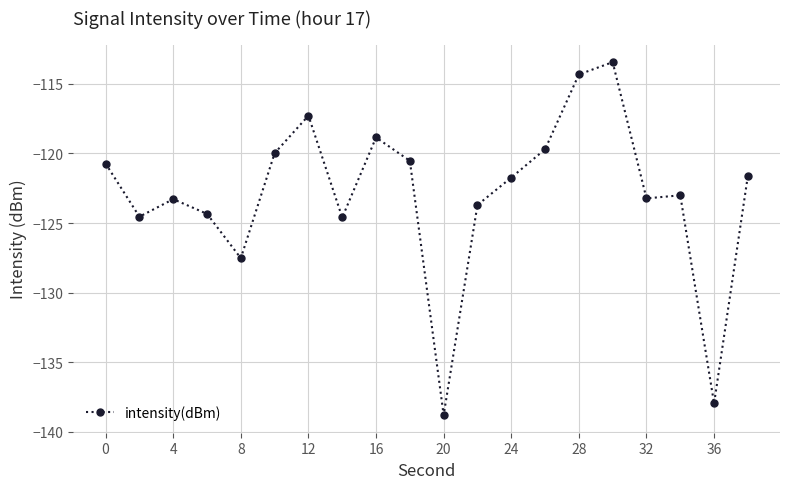

What is the value of the 18th point from the left?

-123.0